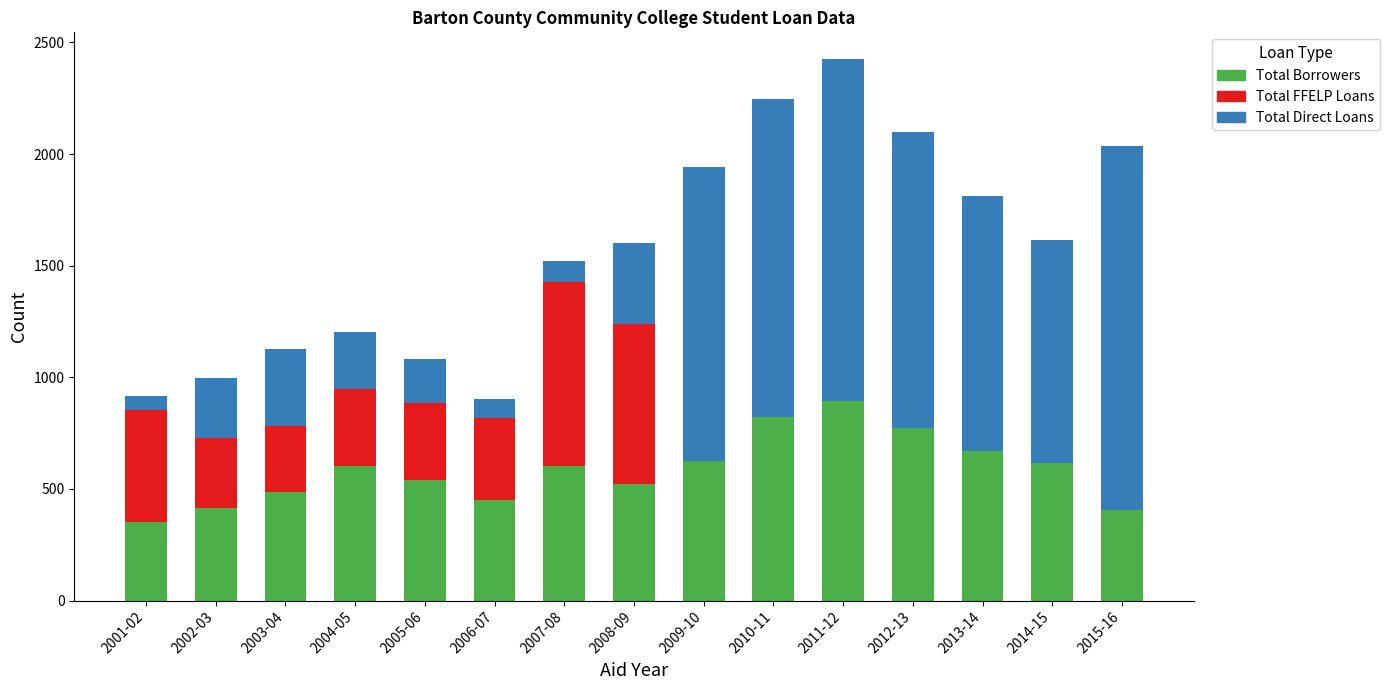

Which category has the highest value in the Total Borrowers series?

2011-12